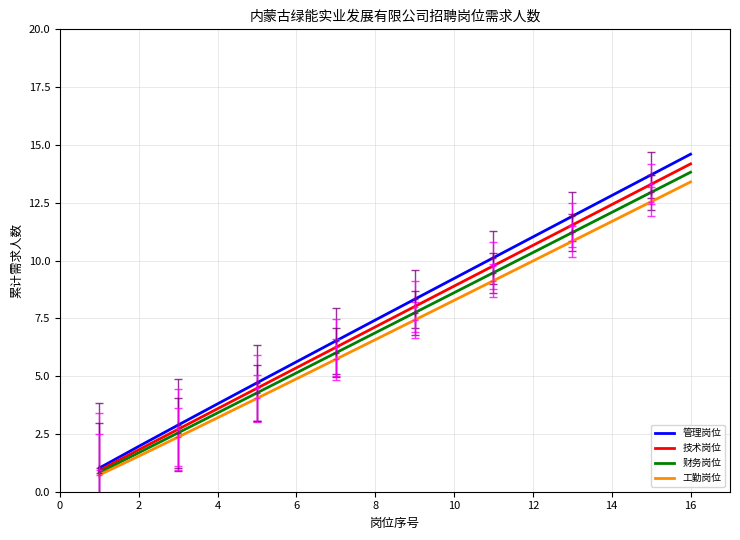

Which series has the largest range (max minus min)?

管理岗位